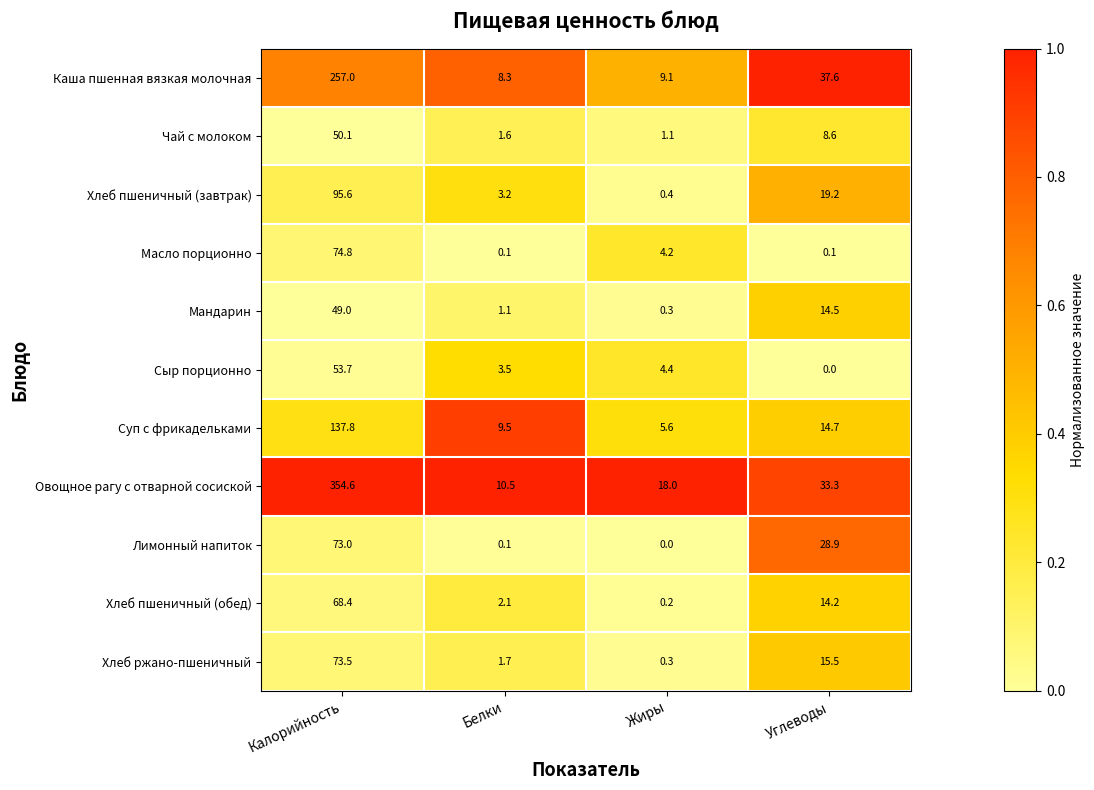

What is the difference between the highest and lowest values at Калорийность?

305.6